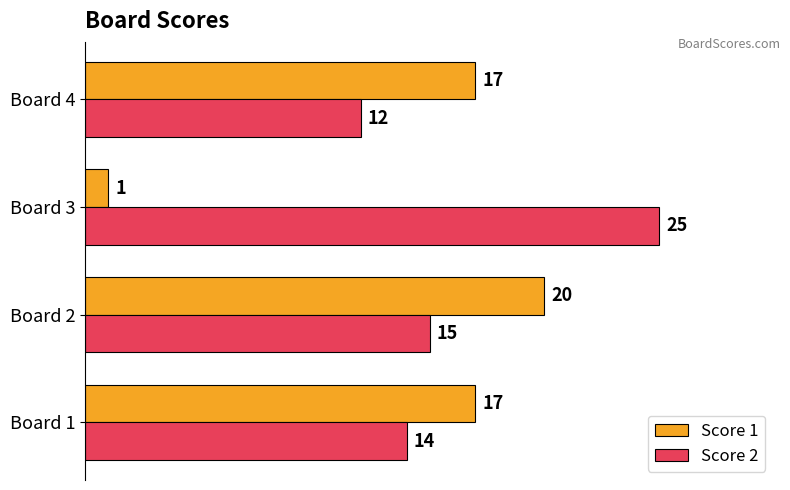

How many values in the Score 2 series are below 15?

2